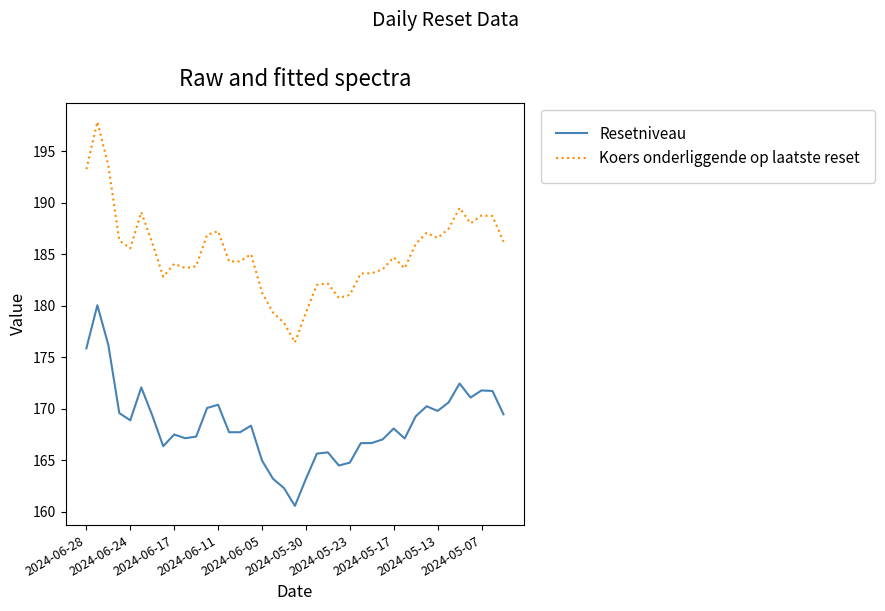

Rank the series by their average value, from highest to lowest.

Koers onderliggende op laatste reset, Resetniveau